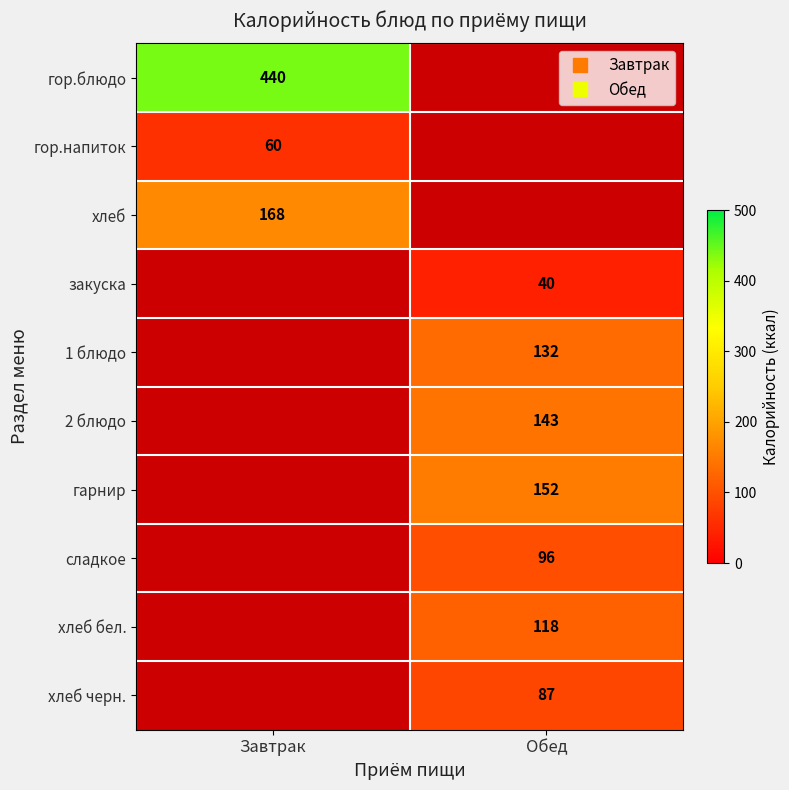

Between Завтрак and Обед, which is larger?

Обед